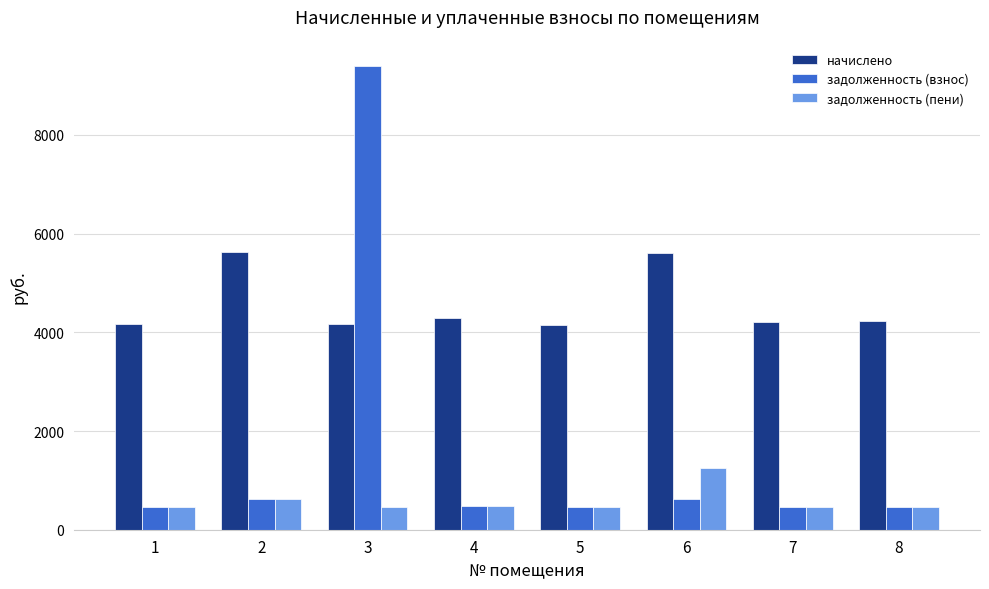

At which label is задолженность (взнос) closest to 4931?

2